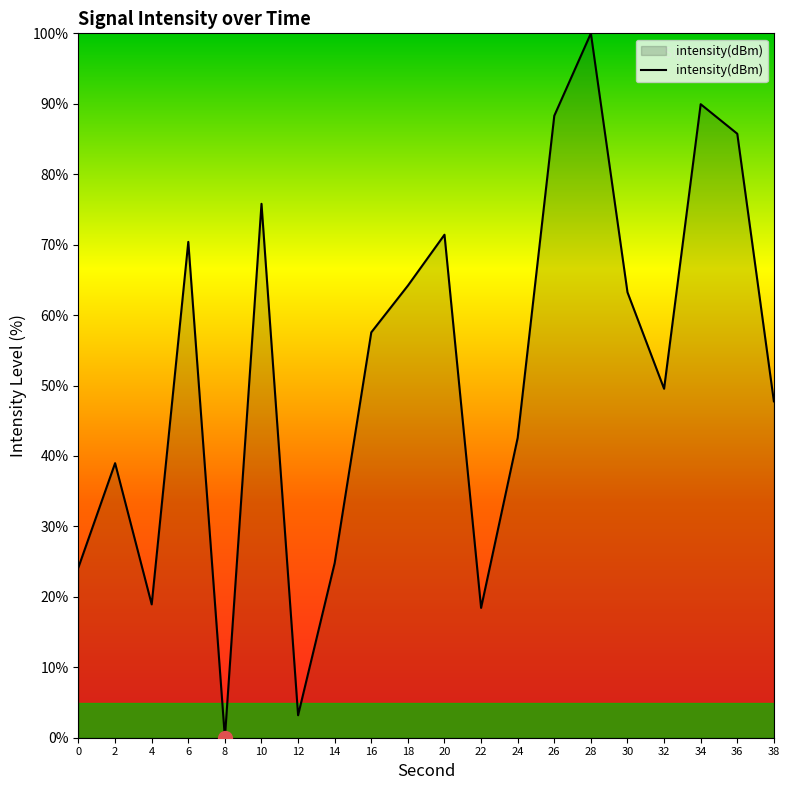

What is the difference between the values at 24 and 36?

43.2